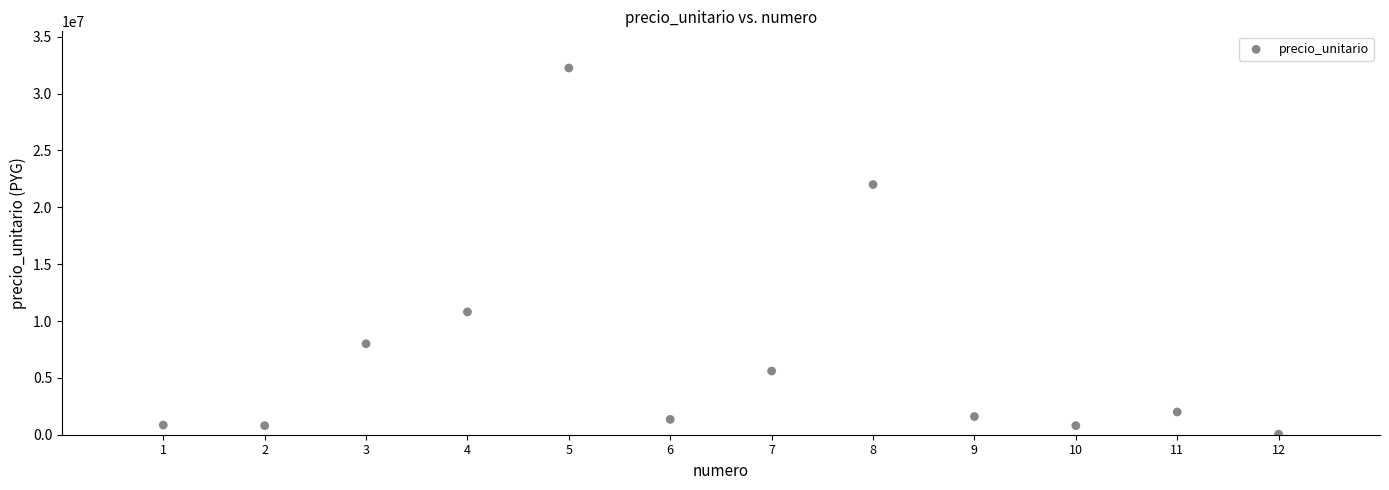

What Y value in the scatter plot is closest to 16150000?

10800000